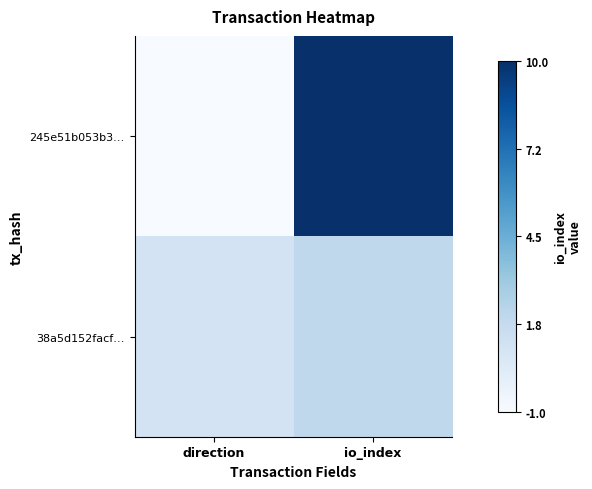

Which series has the widest spread of values?

245e51b053b3…